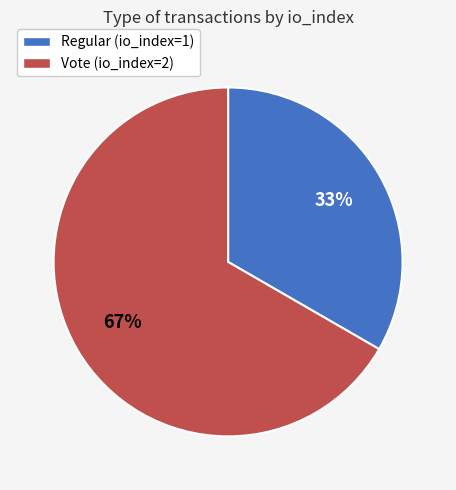

To the nearest percent, what is the combined percentage of Vote (io_index=2) and Regular (io_index=1)?

100%